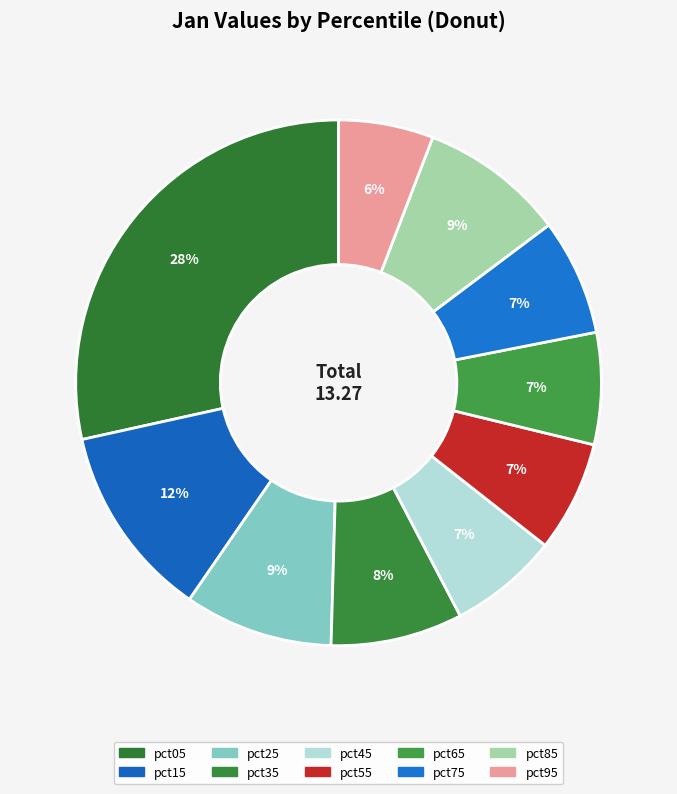

Is there a majority slice in this chart?

No